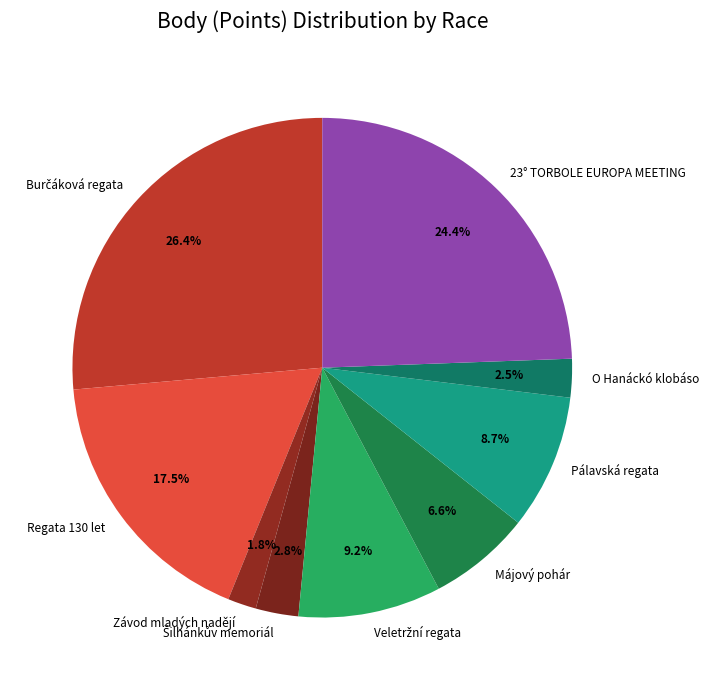

What is the smallest slice in the pie chart?

Závod mladých nadějí